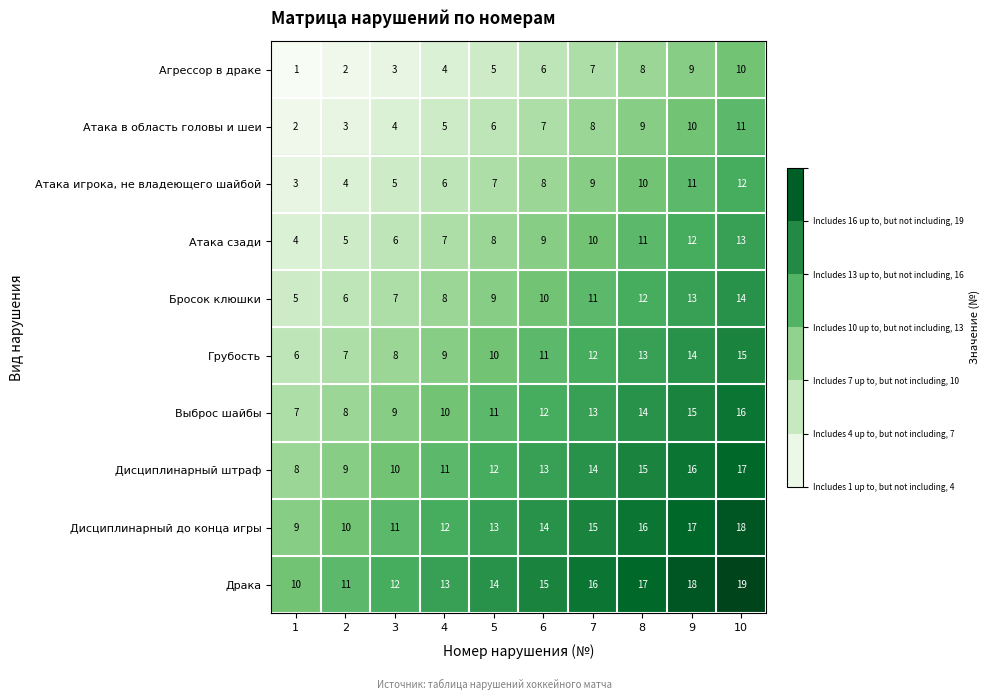

At how many categories does at least one series exceed 6?

10